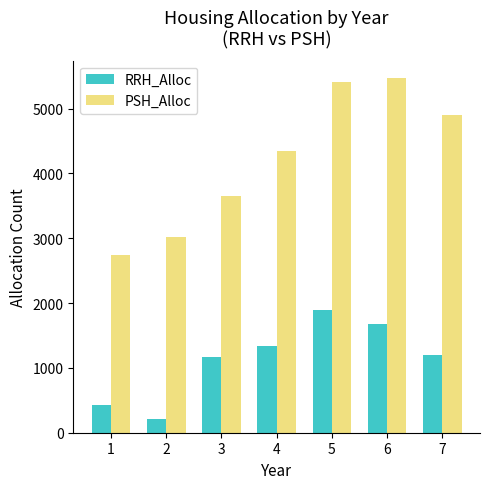

What is the difference between the highest and lowest values at 1?

2309